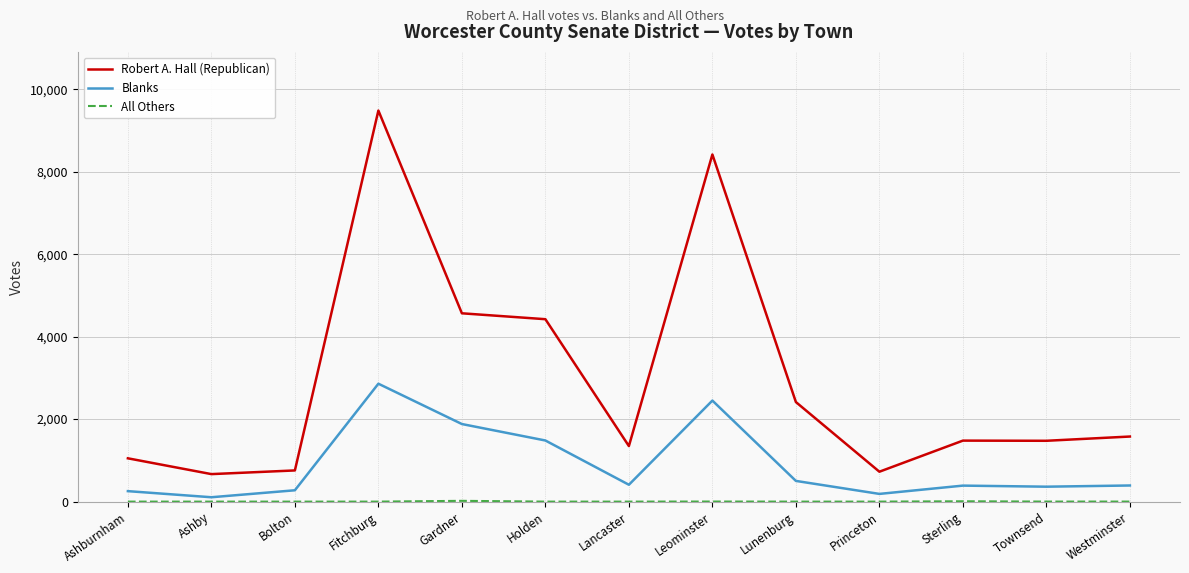

Is the value of Blanks at Leominster greater than the value of Robert A. Hall (Republican) at Princeton?

Yes